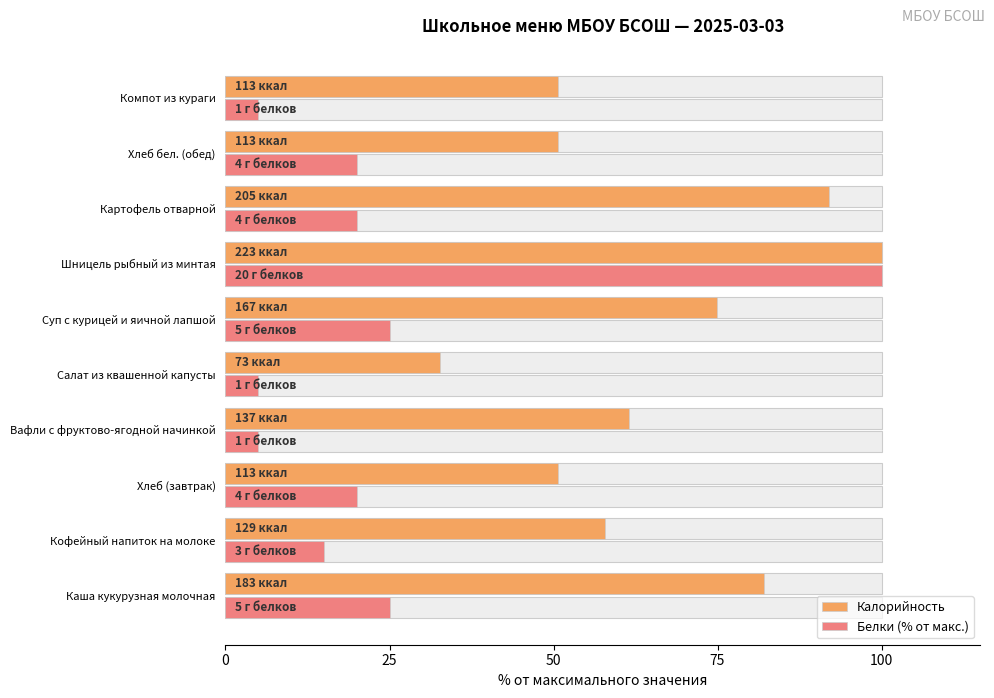

How many bars are there in each group?

2